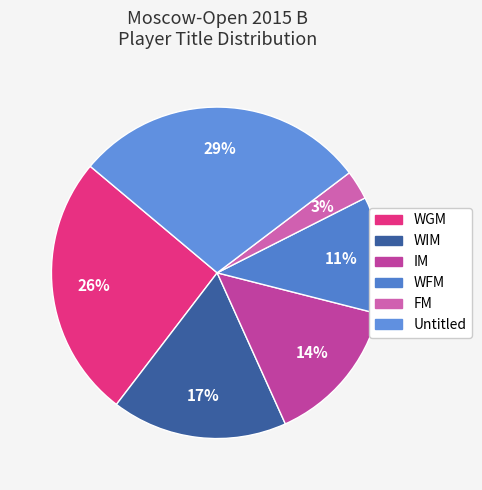

Count the number of slices in the pie.

6